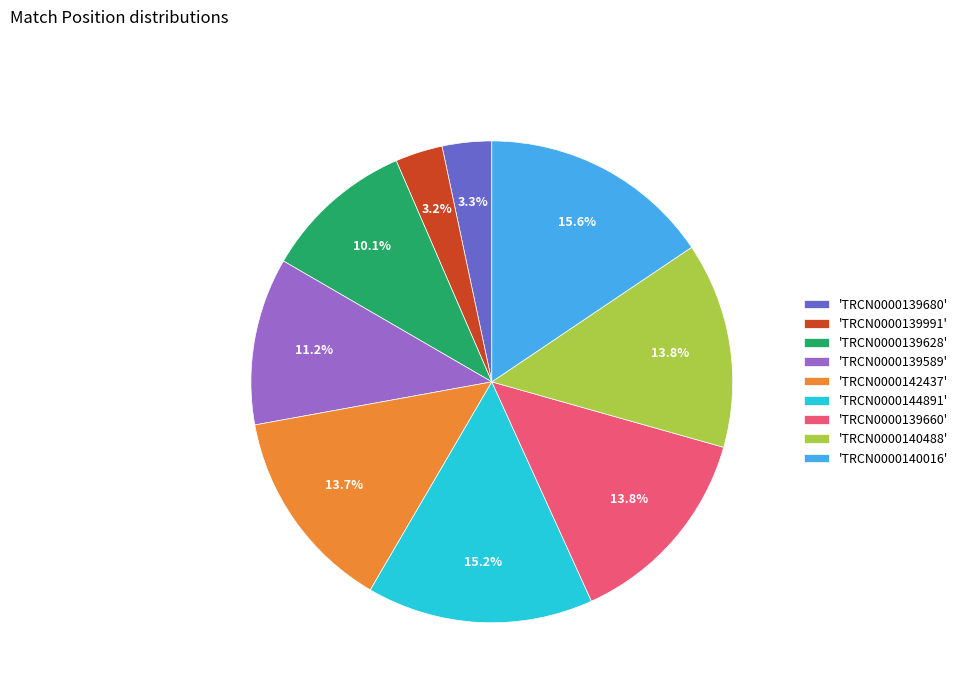

Is the sum of 'TRCN0000140488' and 'TRCN0000139589' greater than half?

No